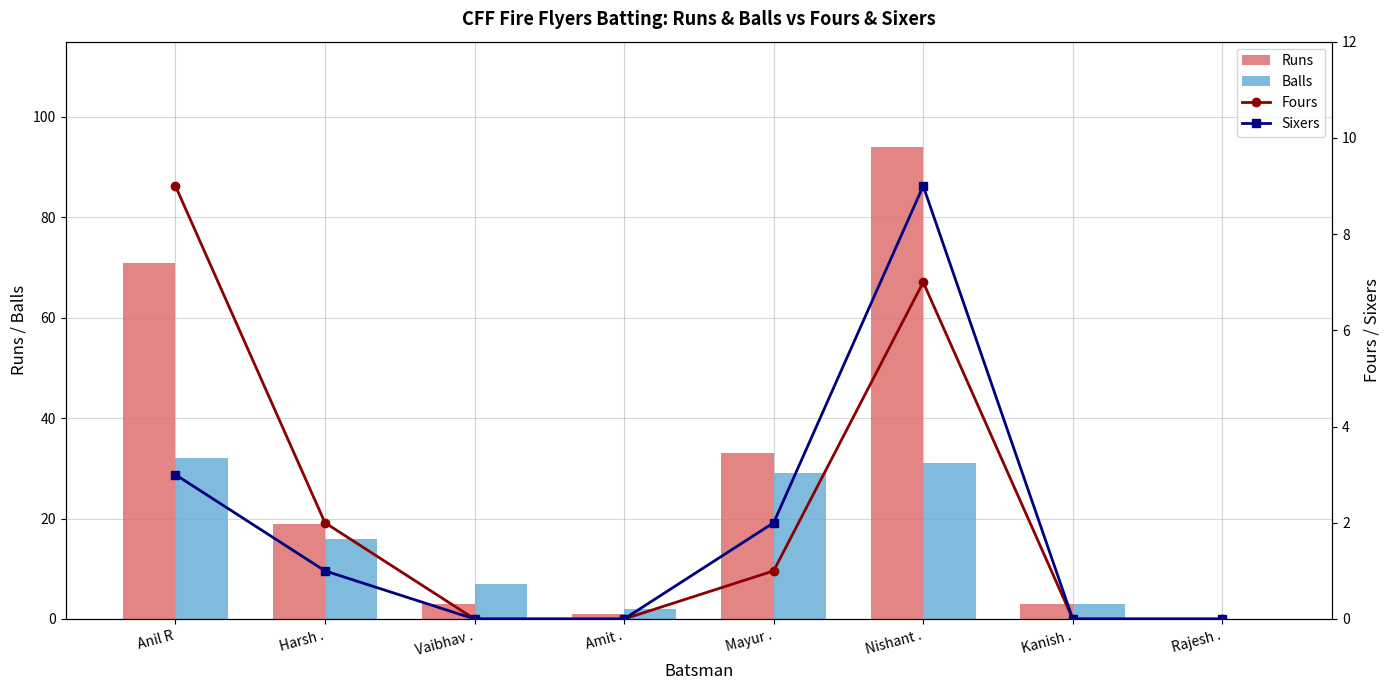

Reading left to right, what are all the values shown in this chart?

Runs: Anil R=71	Harsh .=19	Vaibhav .=3	Amit .=1	Mayur .=33	Nishant .=94	Kanish .=3	Rajesh .=0
Balls: Anil R=32	Harsh .=16	Vaibhav .=7	Amit .=2	Mayur .=29	Nishant .=31	Kanish .=3	Rajesh .=0
Fours: Anil R=9	Harsh .=2	Vaibhav .=0	Amit .=0	Mayur .=1	Nishant .=7	Kanish .=0	Rajesh .=0
Sixers: Anil R=3	Harsh .=1	Vaibhav .=0	Amit .=0	Mayur .=2	Nishant .=9	Kanish .=0	Rajesh .=0